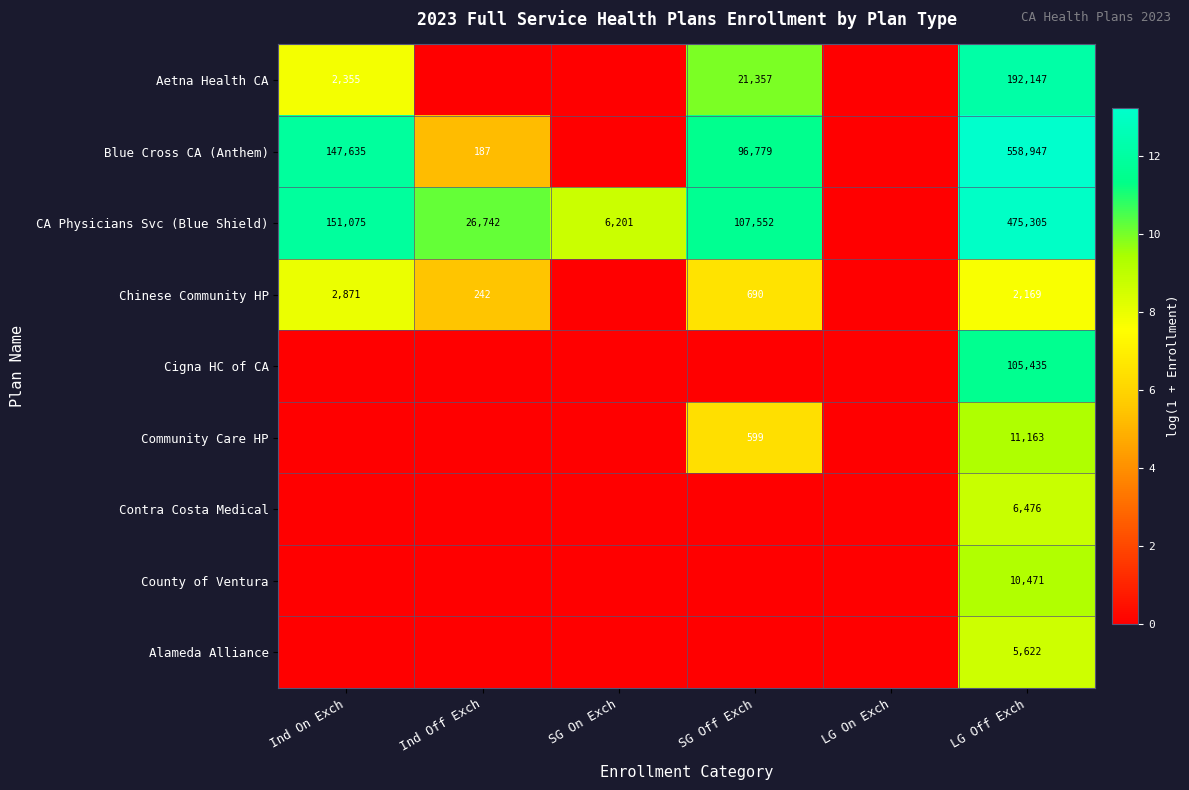

At which category is the sum across all series the highest?

LG Off Exch